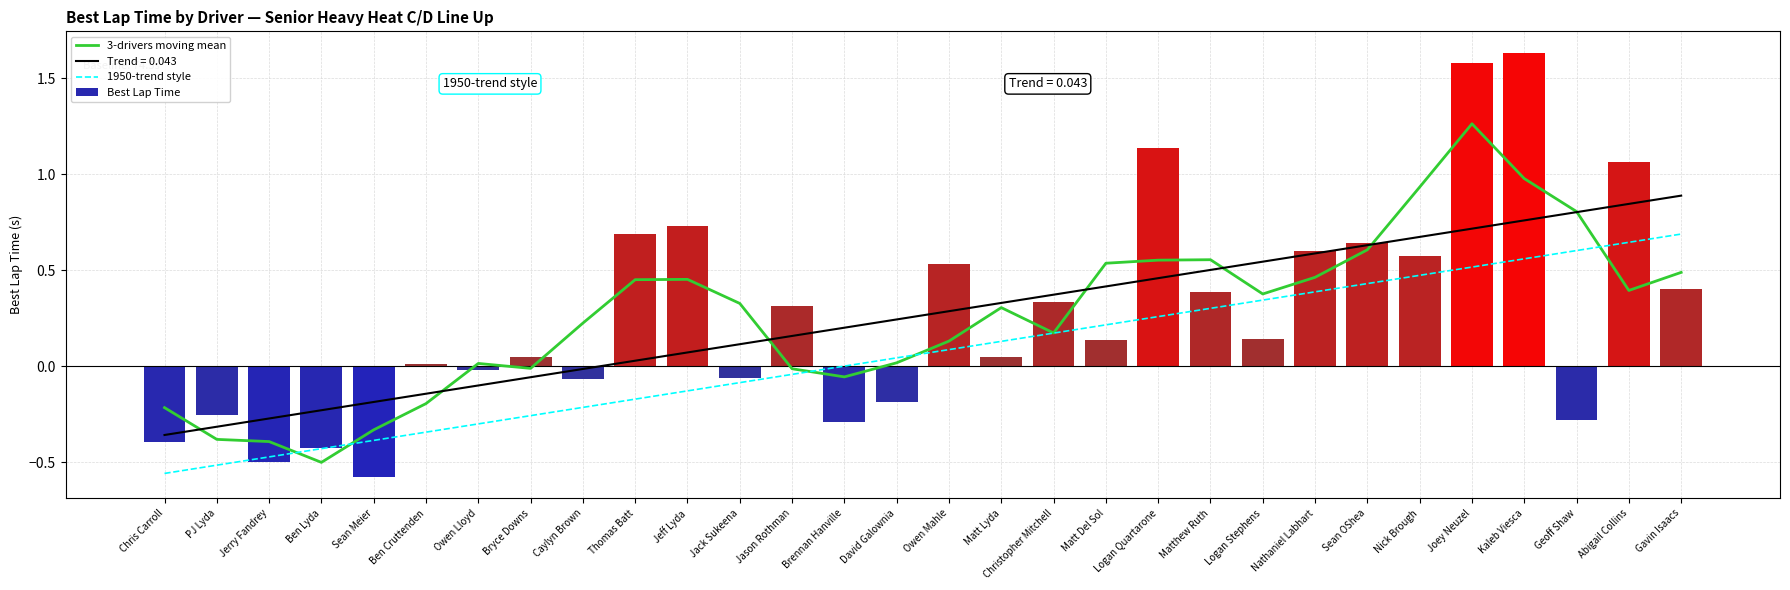

Reading left to right, extract all data points from this chart.

3-drivers moving mean: -0.2	-0.4	-0.4	-0.5	-0.3	-0.2	0.0	-0.0	0.2	0.5	0.5	0.3	-0.0	-0.1	0.0	0.1	0.3	0.2	0.5	0.6	0.6	0.4	0.5	0.6	0.9	1.3	1.0	0.8	0.4	0.5
1950-trend style: -0.6	-0.5	-0.5	-0.4	-0.4	-0.3	-0.3	-0.3	-0.2	-0.2	-0.1	-0.1	-0.0	0.0	0.0	0.1	0.1	0.2	0.2	0.3	0.3	0.3	0.4	0.4	0.5	0.5	0.6	0.6	0.6	0.7
Best Lap Time: -0.4	-0.3	-0.5	-0.4	-0.6	0.0	-0.0	0.0	-0.1	0.7	0.7	-0.1	0.3	-0.3	-0.2	0.5	0.0	0.3	0.1	1.1	0.4	0.1	0.6	0.6	0.6	1.6	1.6	-0.3	1.1	0.4